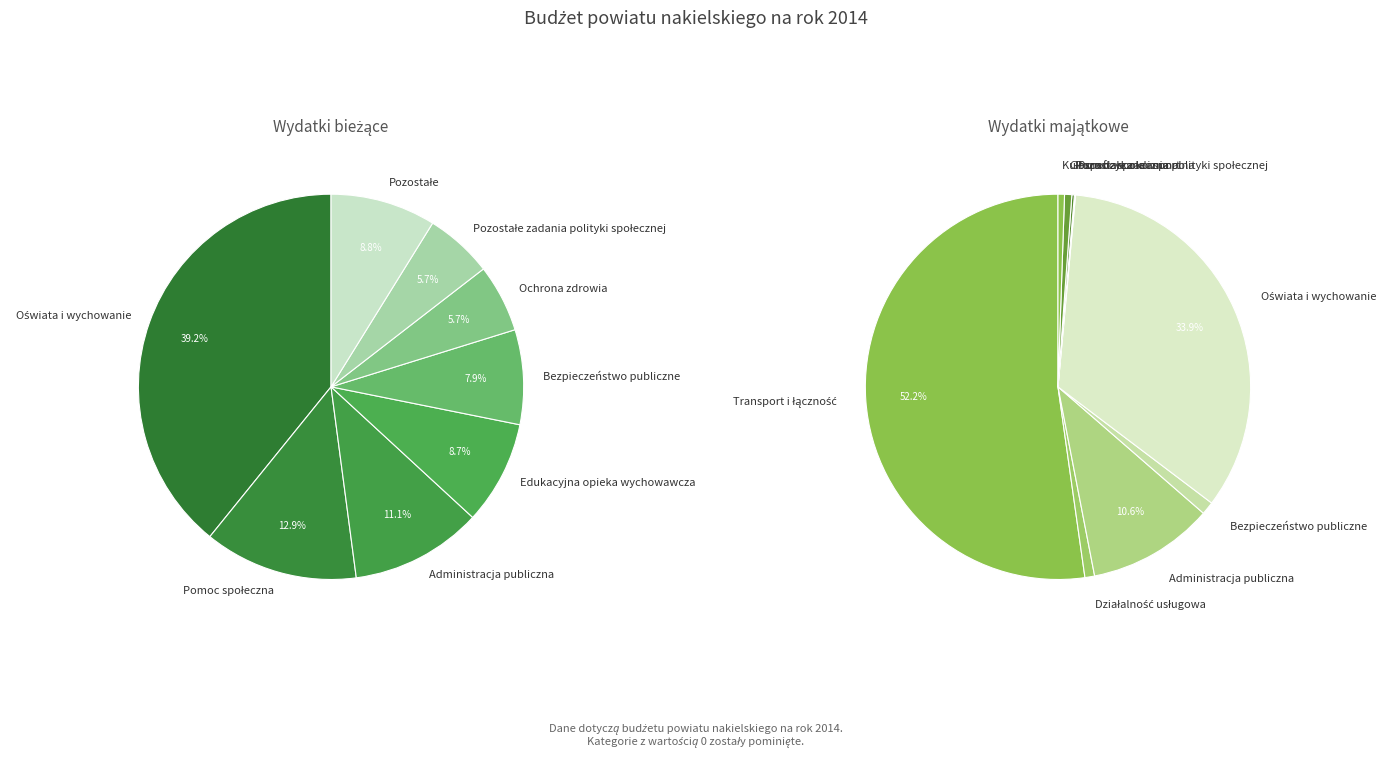

What is the difference between the highest and lowest values at Obsługa długu publicznego?

650000